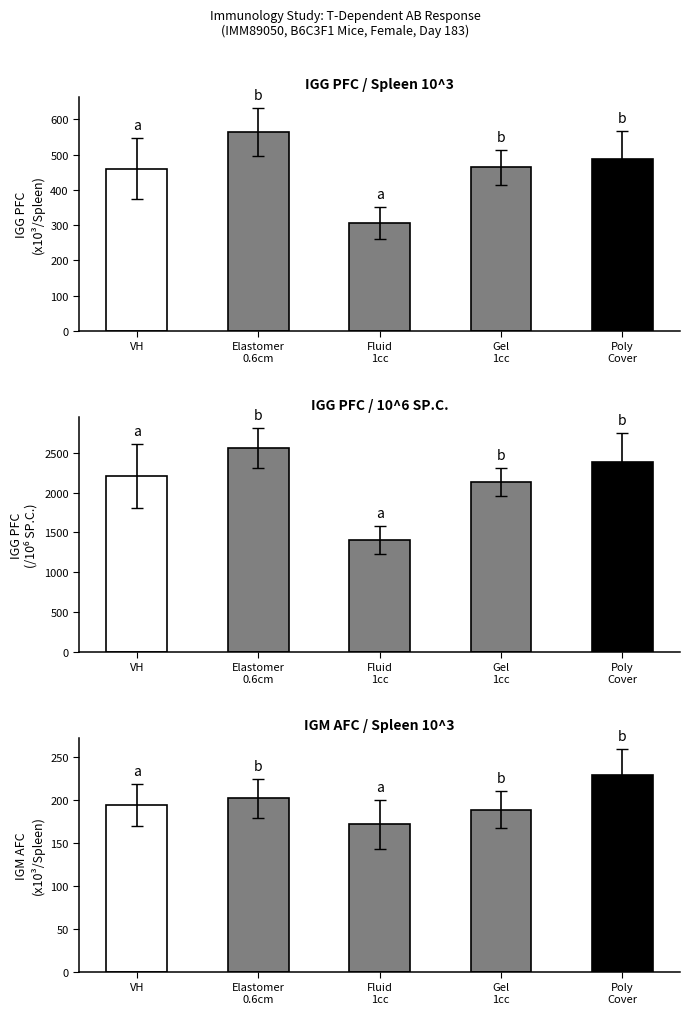

Which label corresponds to the largest value in the chart?

Elastomer
0.6cm